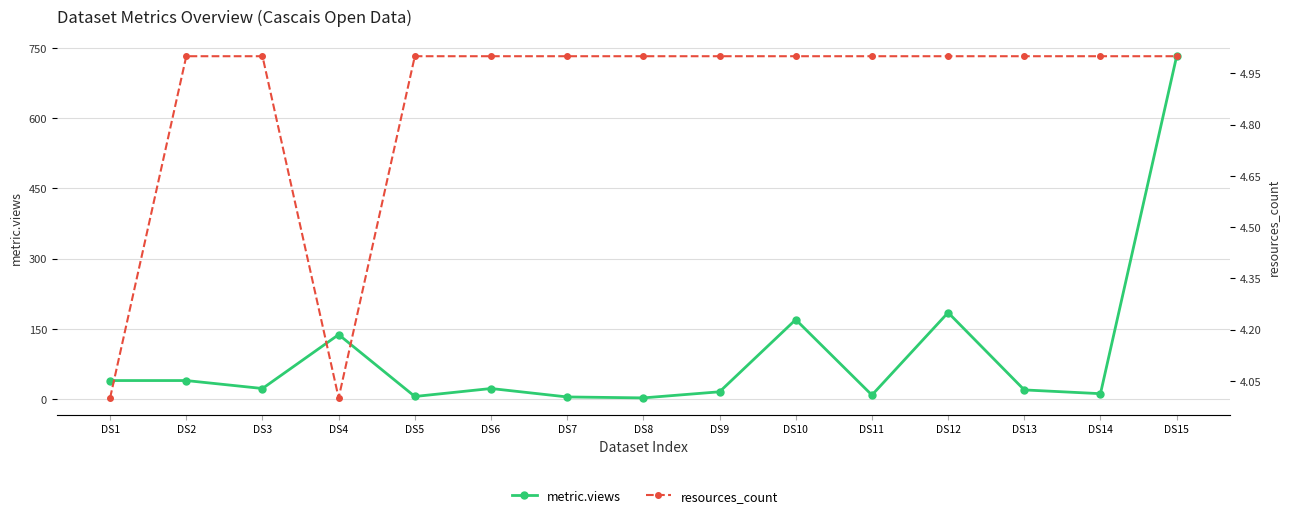

Which series has the widest spread of values?

metric.views